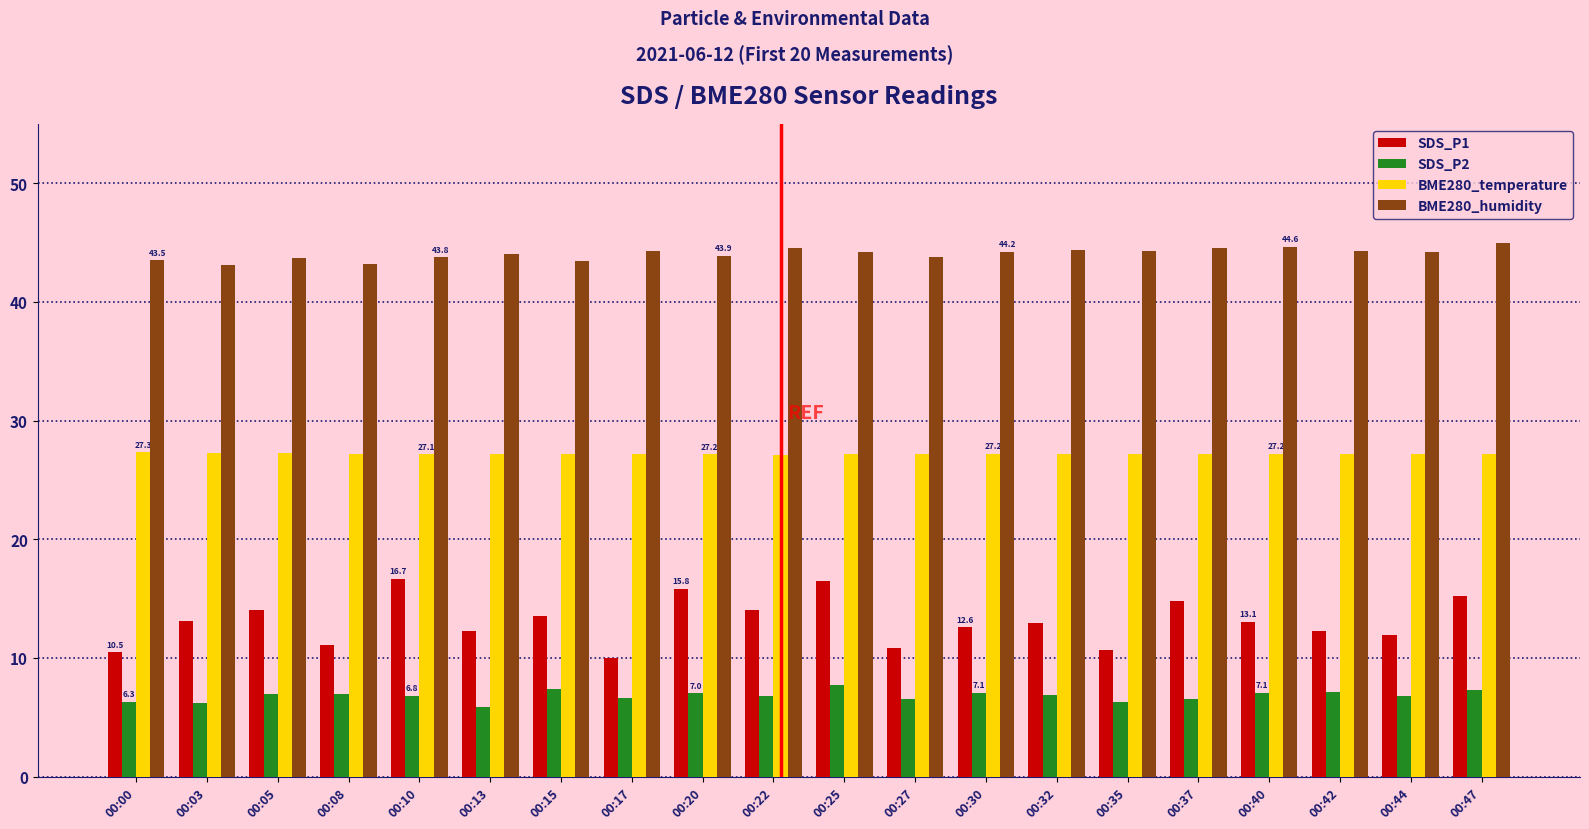

What is the value of the BME280_humidity bar at the 18th from the left?

44.3